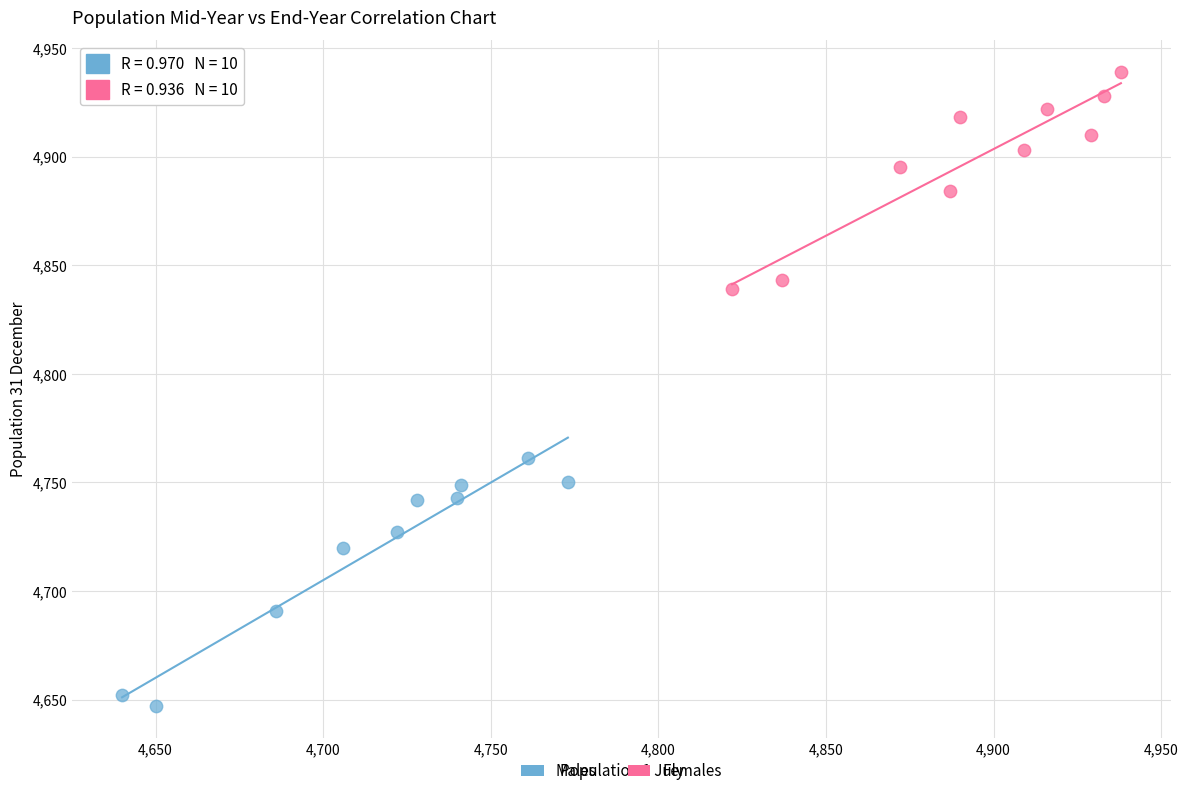

Which series has the widest spread of Y values?

Males